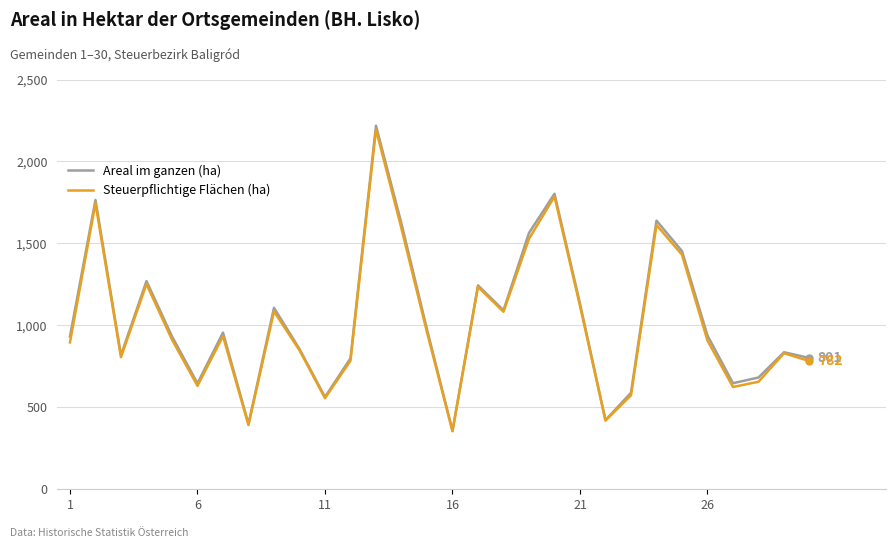

What is the difference between the second highest and second lowest values in the Steuerpflichtige Flächen (ha) series?

1394